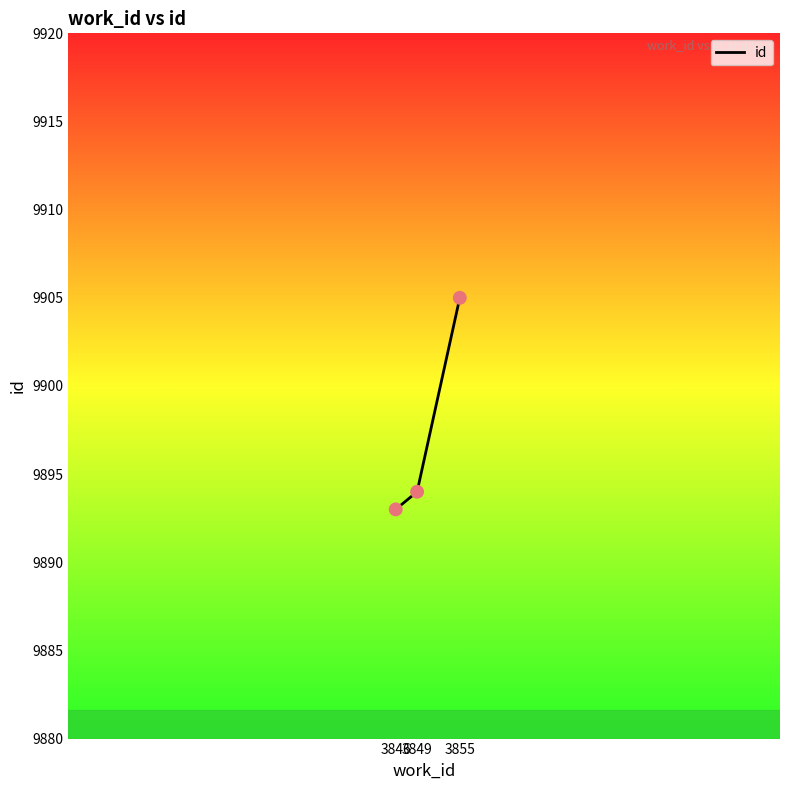

Approximately how many times larger is the value at 3846 compared to 3849?

1.0